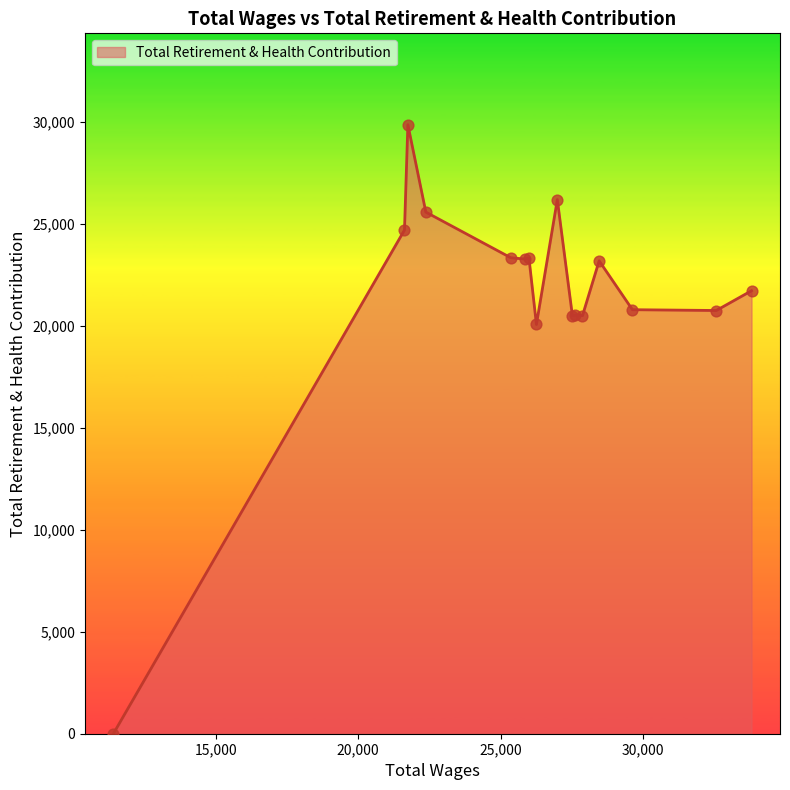

What is the maximum value shown in the chart?

29879